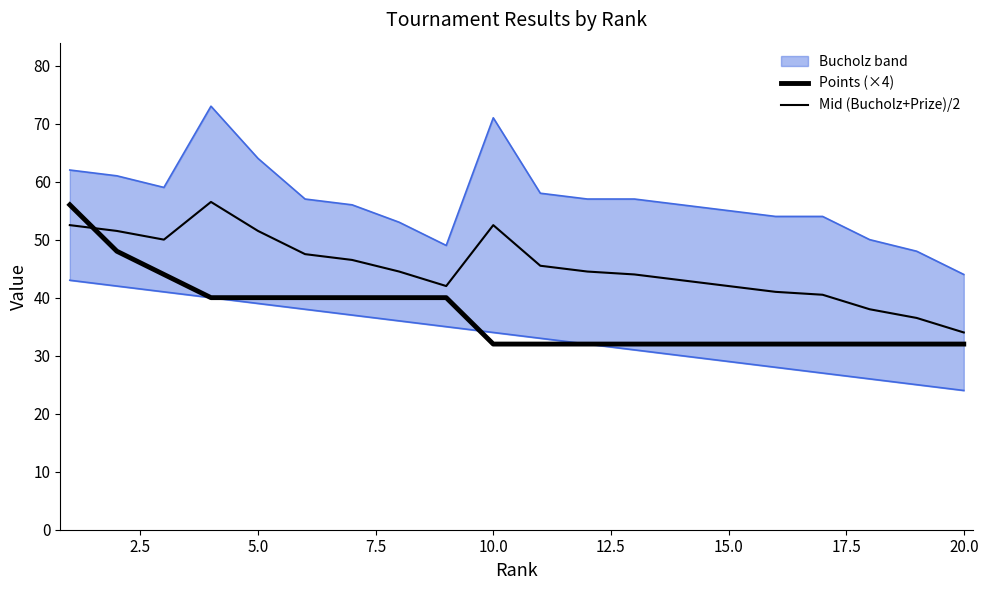

What is the value of the 8th point from the left?

40